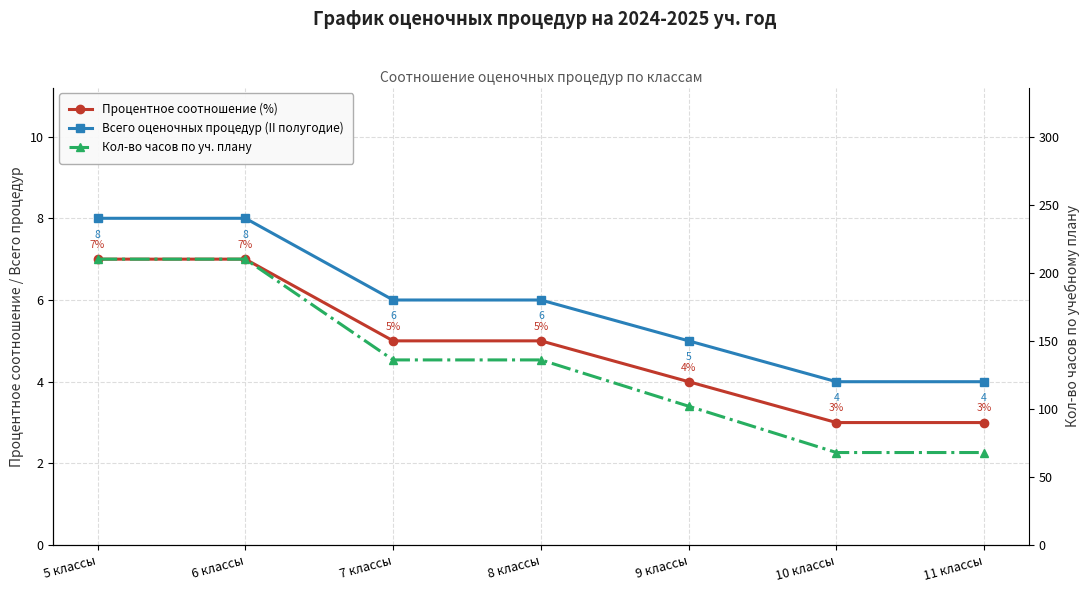

The Всего оценочных процедур (II полугодие) series shows 4 at 11 классы. True or false?

True